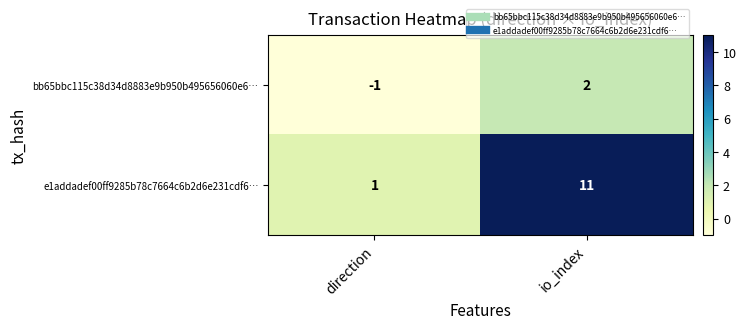

Where is e1addadef00ff9285b78c7664c6b2d6e231cdf6… nearest to the value 6?

direction